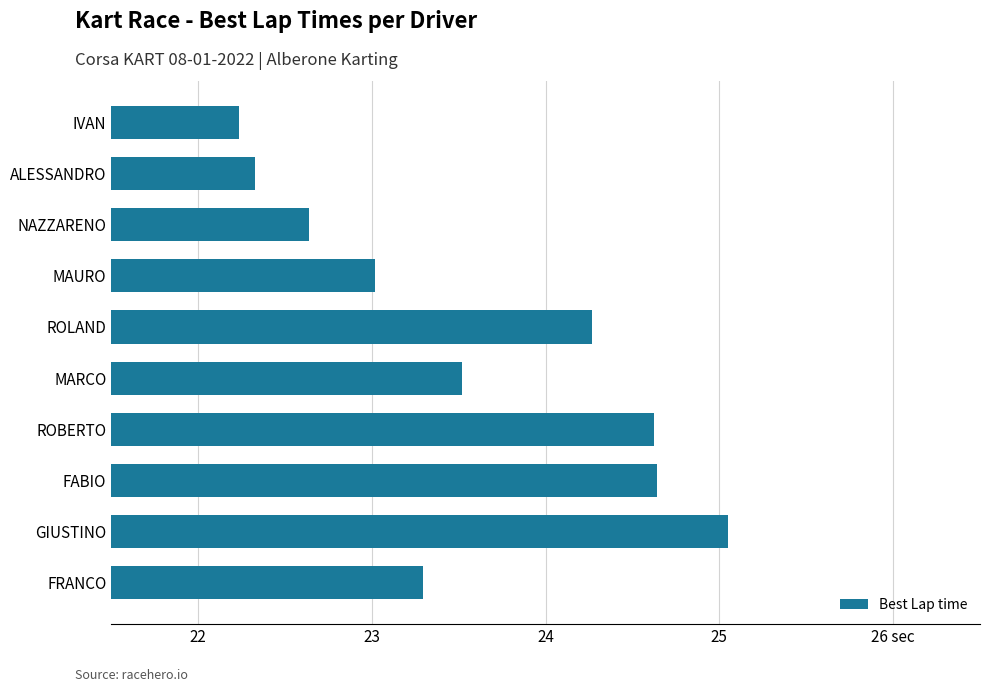

Does the chart contain any negative values?

No